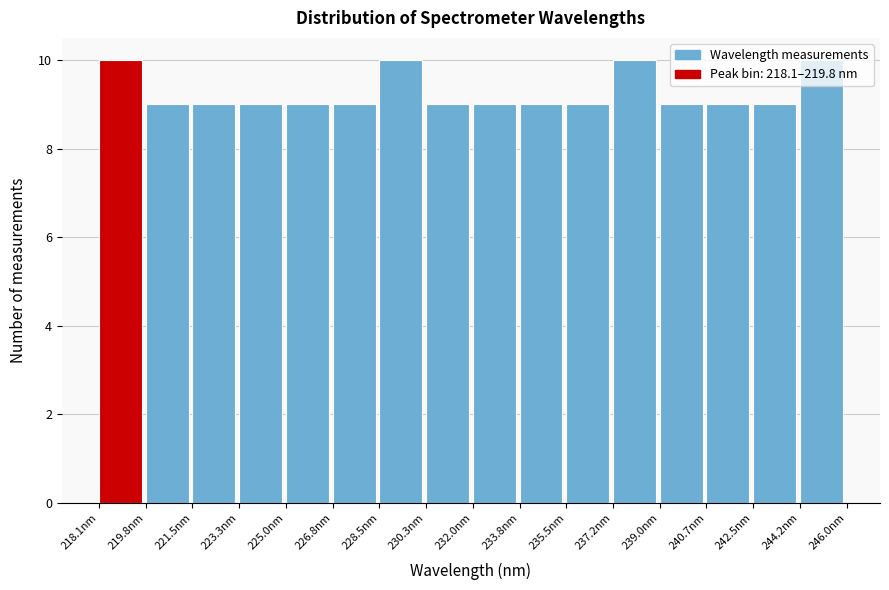

What is the height of the bar covering 233.8 to 235.4 on the x-axis? Neither the bar edges nor the heights are printed on the chart, so give them approximately, as read against the axes.

9